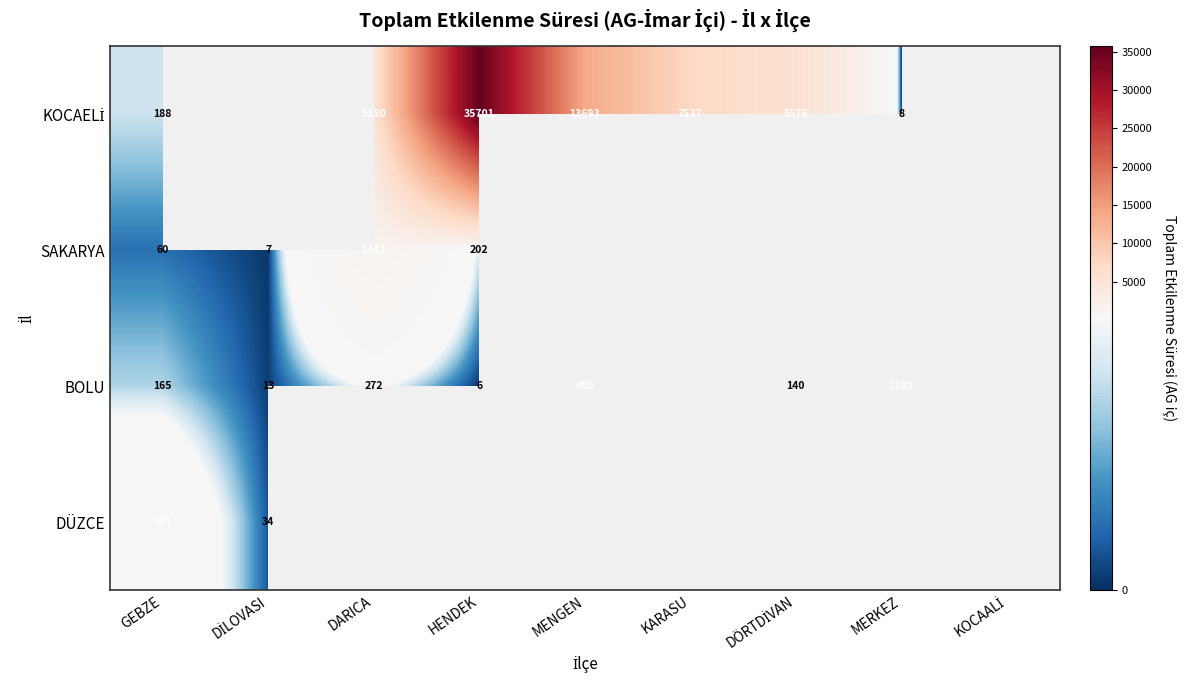

Is the value of SAKARYA at MENGEN greater than the value of BOLU at MERKEZ?

No